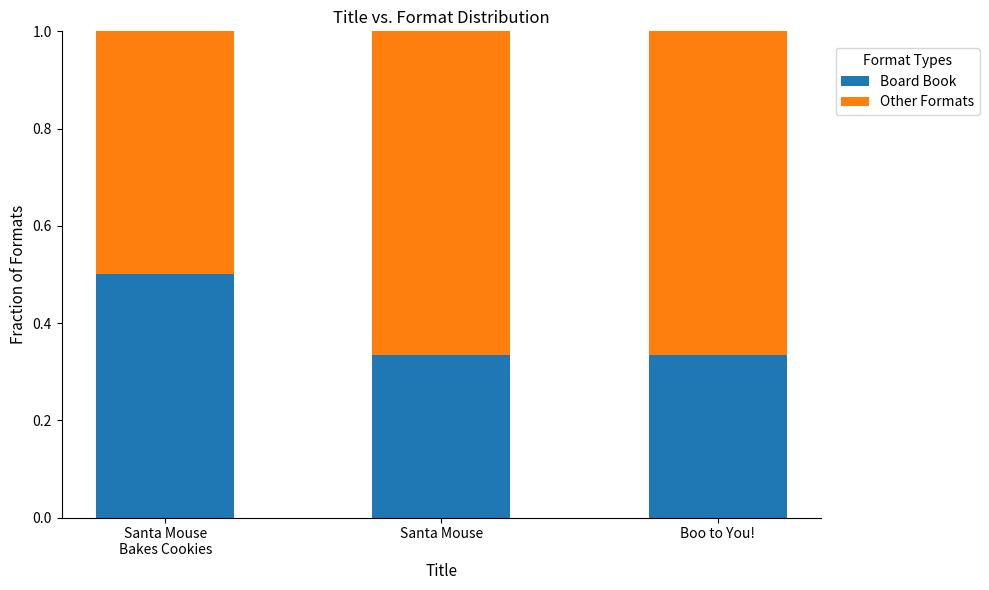

What are all the series names shown in the legend?

Board Book, Other Formats